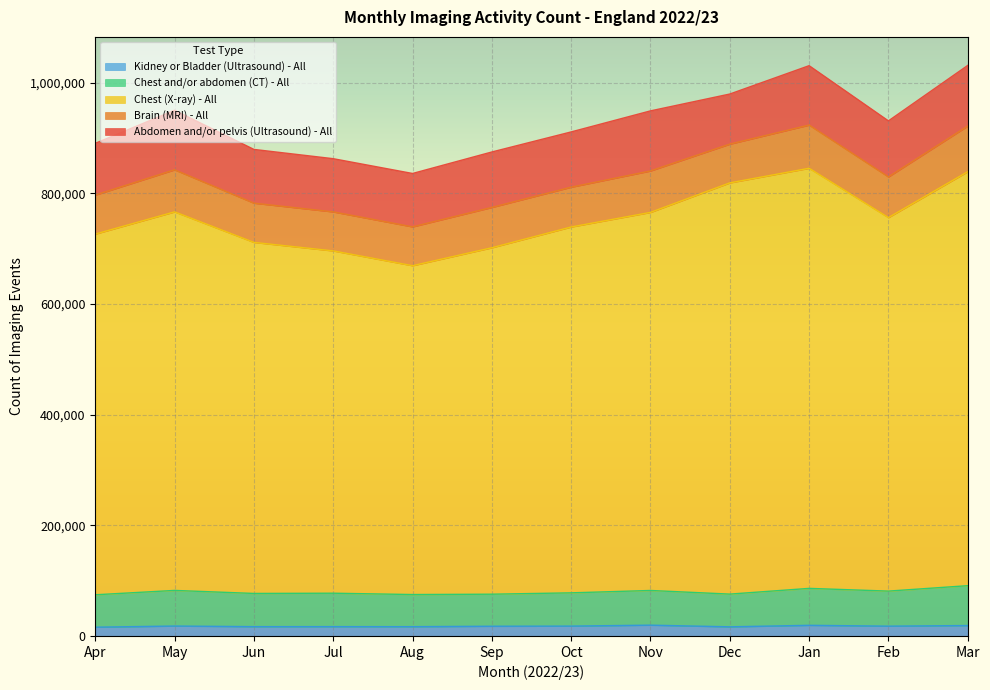

What is the total value across all series at Sep?

874785